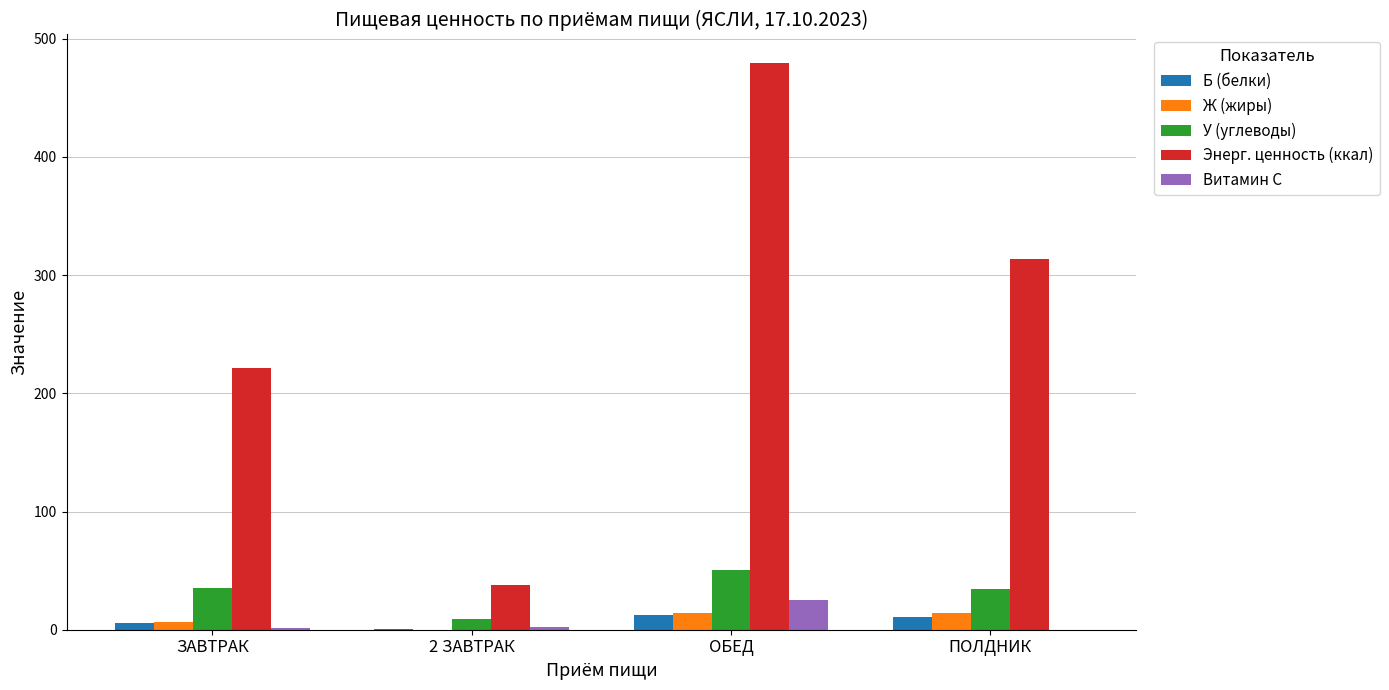

Which series changed the most between ЗАВТРАК and ОБЕД?

Энерг. ценность (ккал)